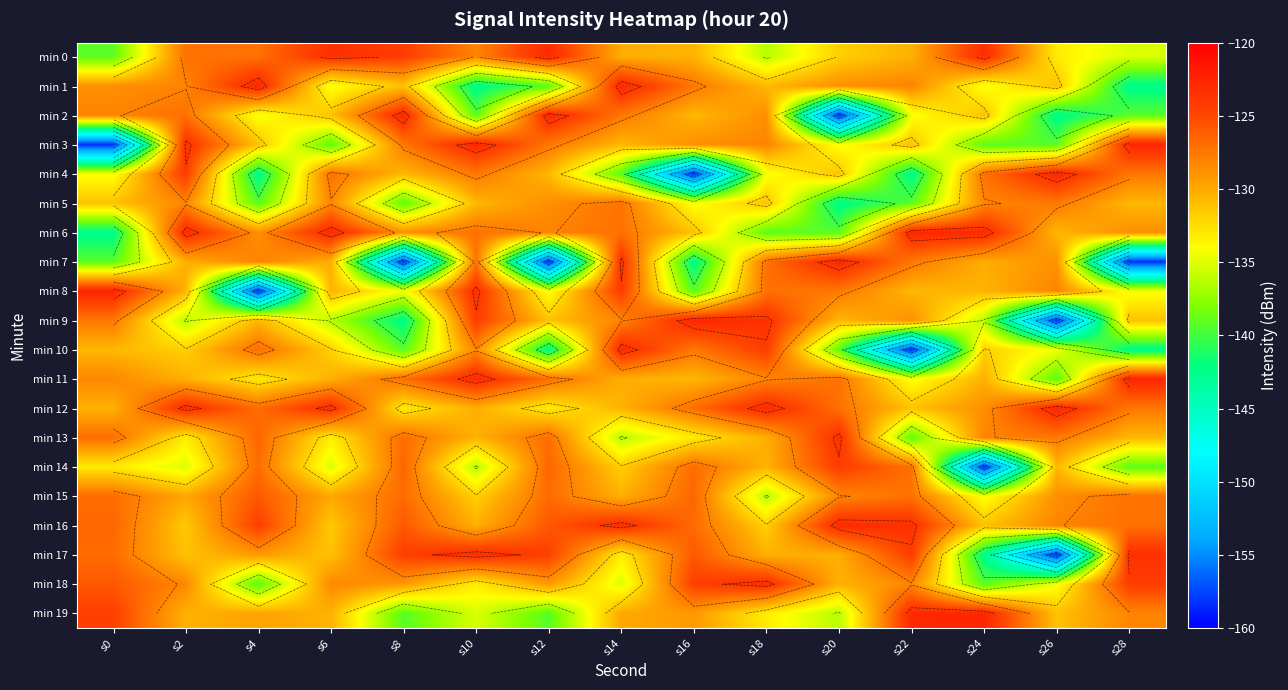

Read the min 8 value at s10.

-123.4